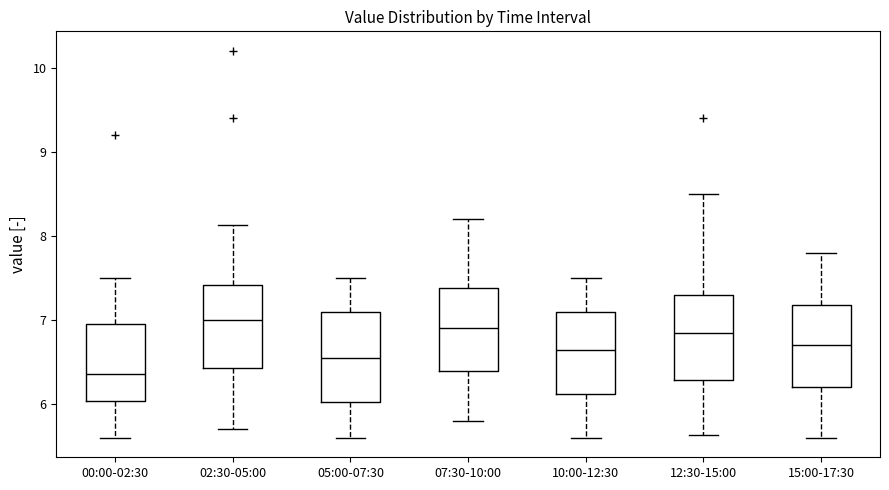

Where does the lower whisker of the box for 02:30-05:00 end on the y-axis? The values are not printed on the chart, so give them approximately, as read against the axis.

5.7